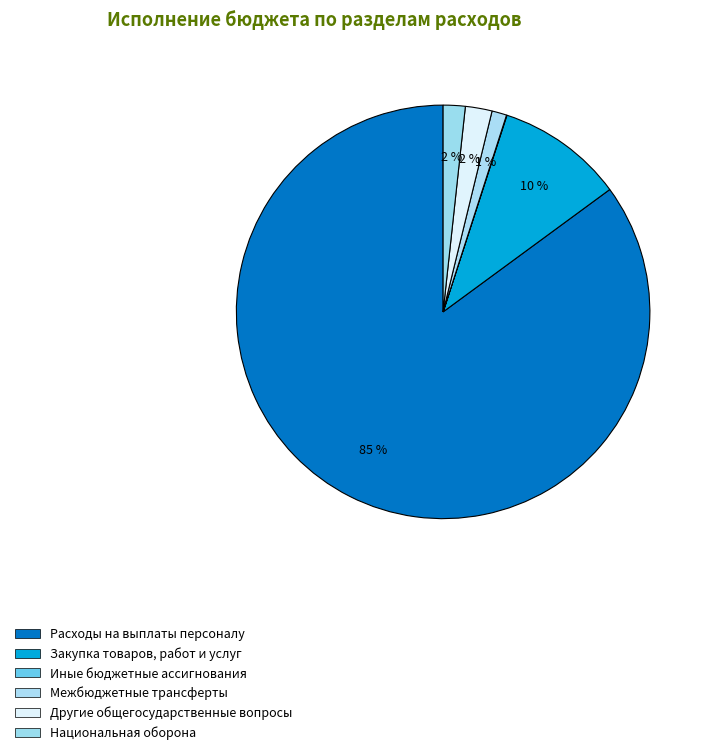

Is the sum of Иные бюджетные ассигнования and Расходы на выплаты персоналу greater than half?

Yes